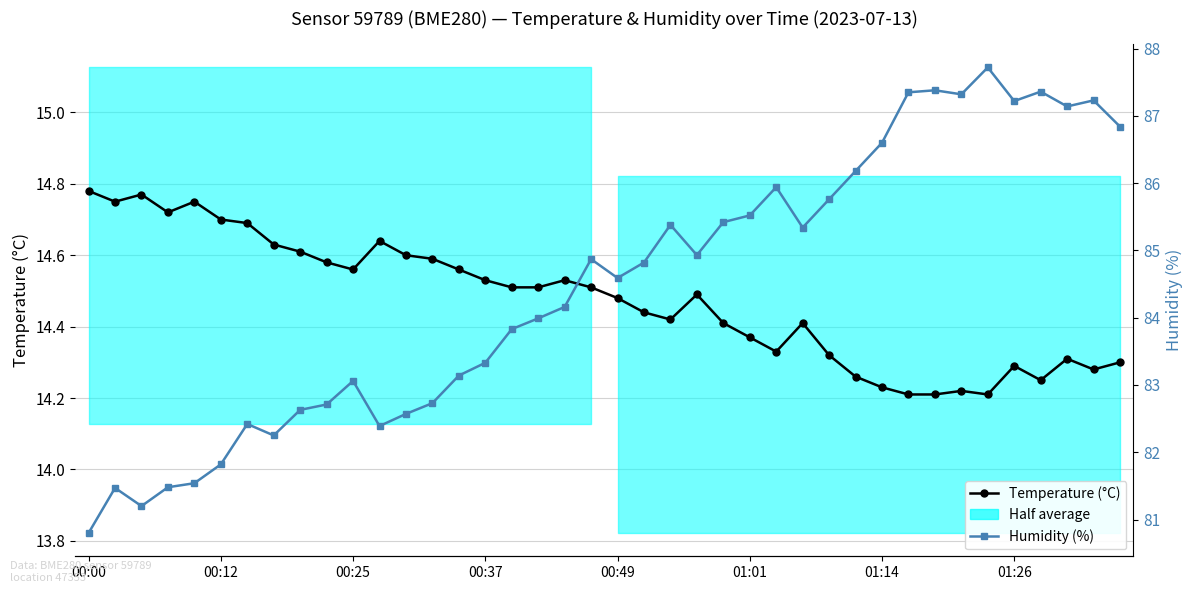

List the series in order of their overall mean, lowest first.

Temperature (°C), Humidity (%)